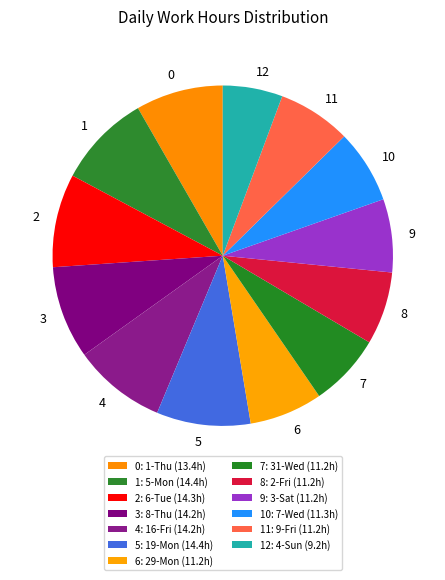

Do 3 and 7 together represent more than half of the pie?

No